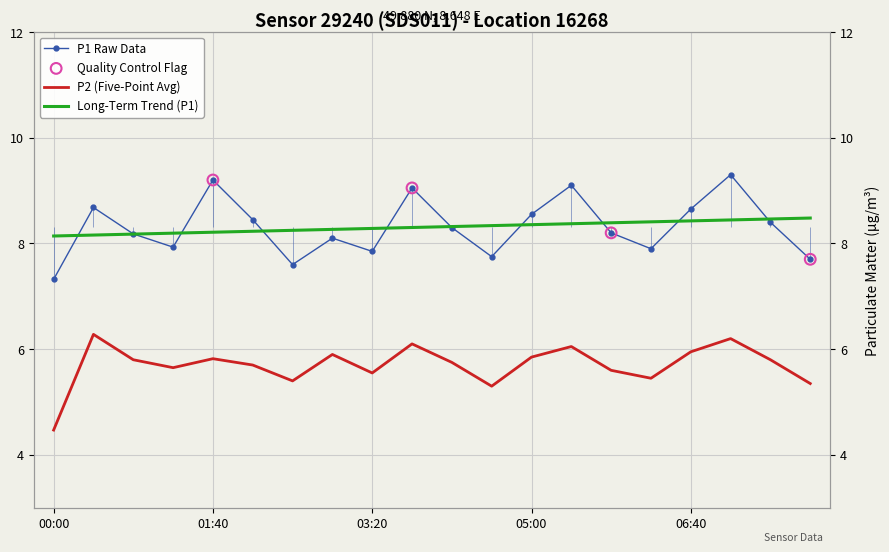

Which series has the largest Y range (max minus min)?

P1